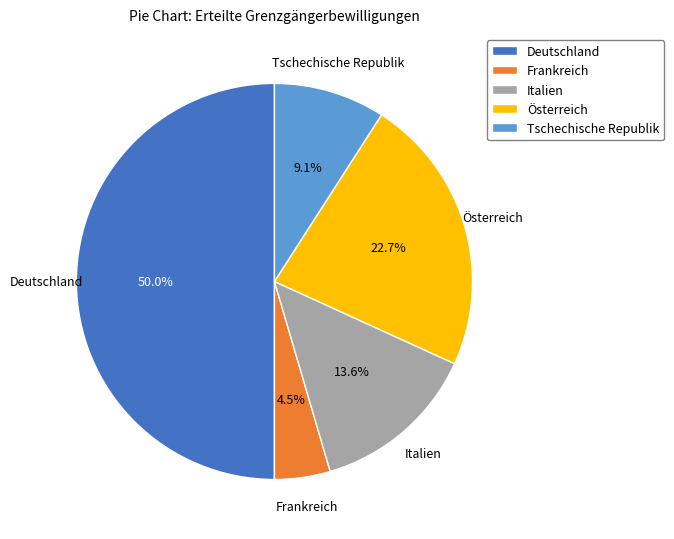

The Deutschland slice represents 42% of the pie. True or false?

False